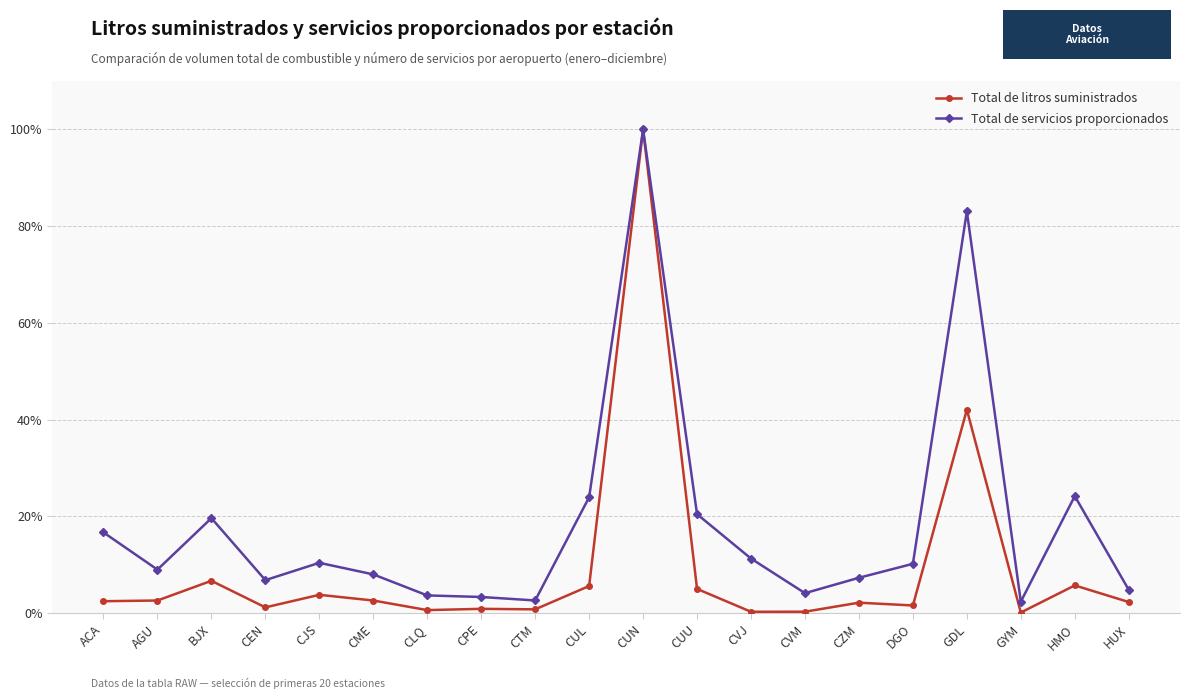

Where is the first local maximum for Total de litros suministrados?

BJX